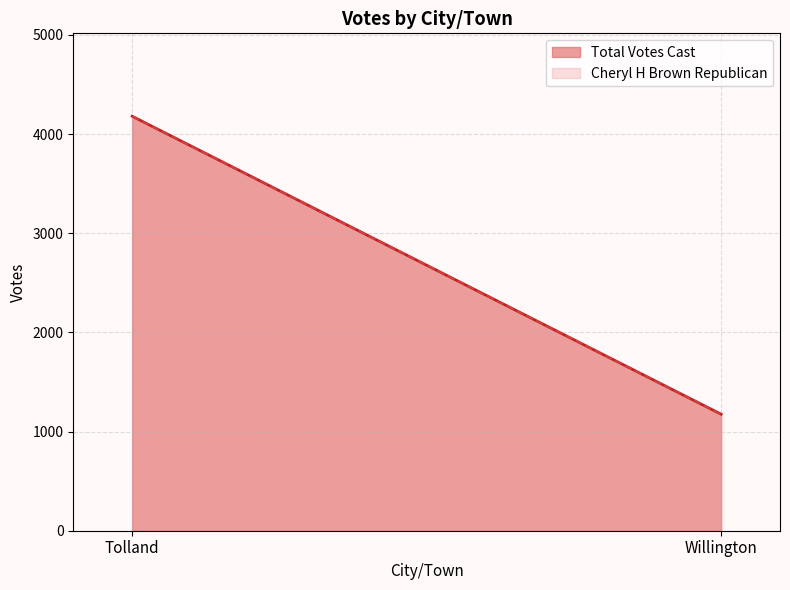

Reading right to left, extract all data points from this chart.

Willington=1175	Tolland=4180